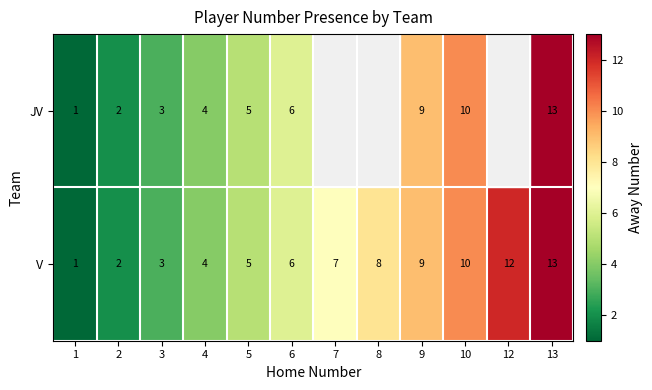

At which category is the sum across all series the highest?

13